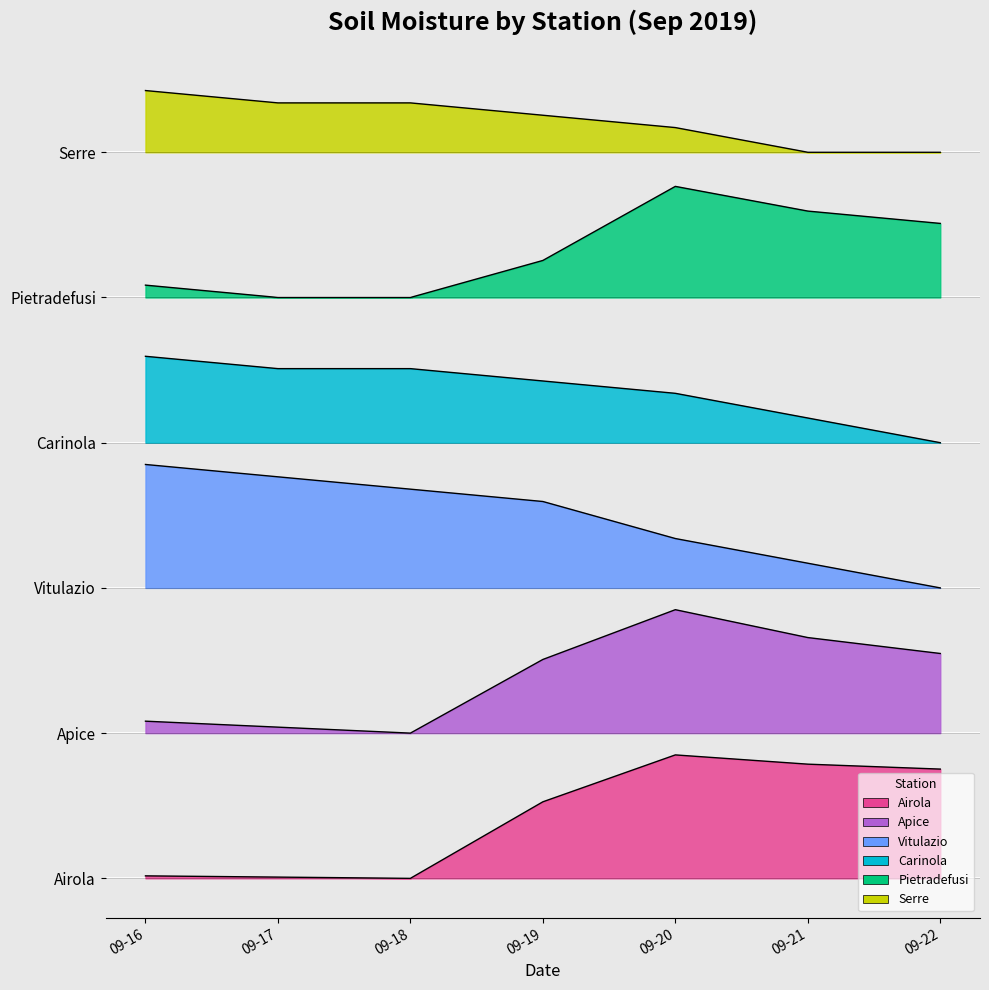

How many lines are shown in the chart?

6